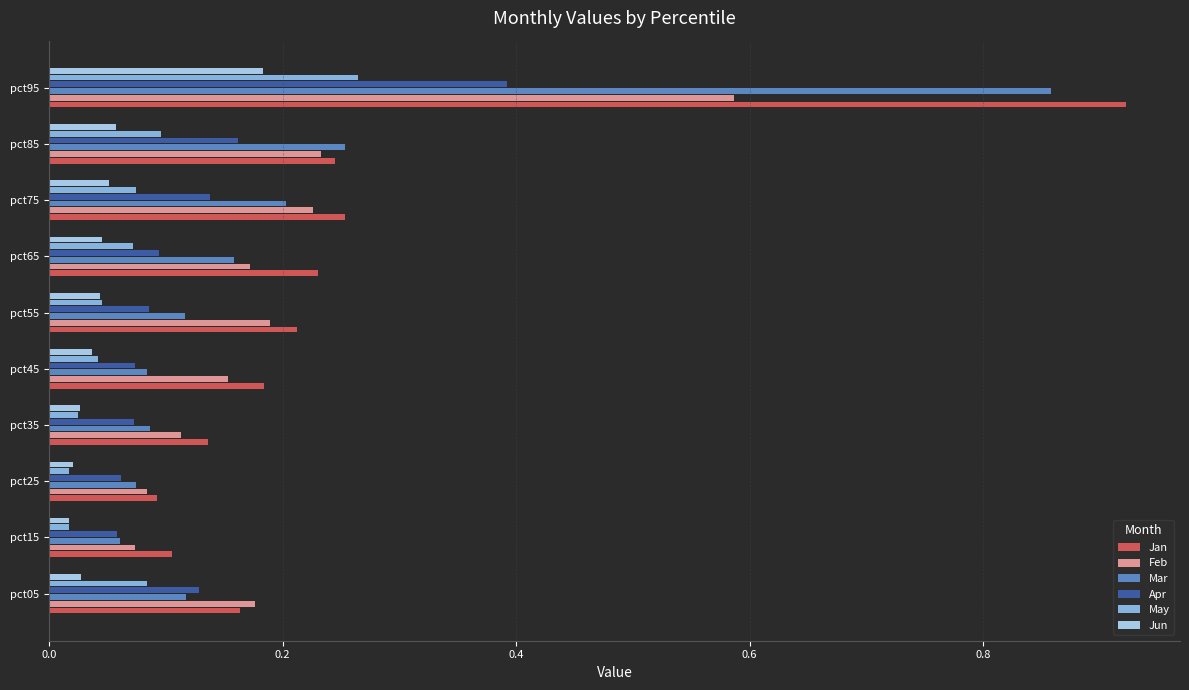

Which series has the largest total across all categories?

Jan